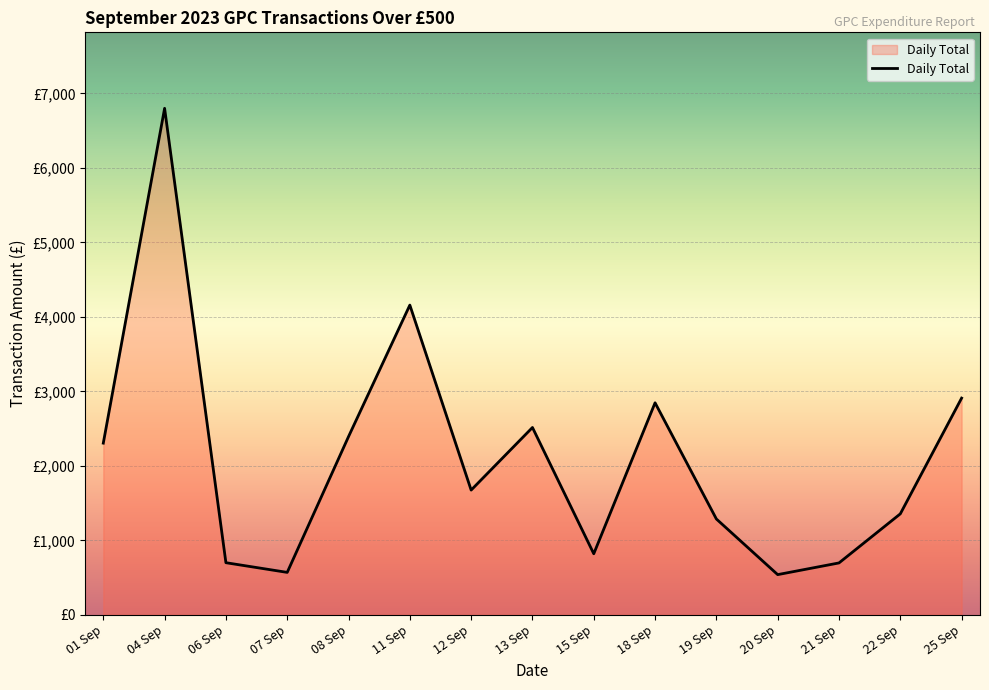

Reading left to right, extract all data points from this chart.

01 Sep=2305.1	04 Sep=6799.9	06 Sep=700.0	07 Sep=570.0	08 Sep=2393.0	11 Sep=4158.4	12 Sep=1674.9	13 Sep=2515.3	15 Sep=820.0	18 Sep=2846.7	19 Sep=1286.8	20 Sep=540.0	21 Sep=697.0	22 Sep=1355.8	25 Sep=2909.5